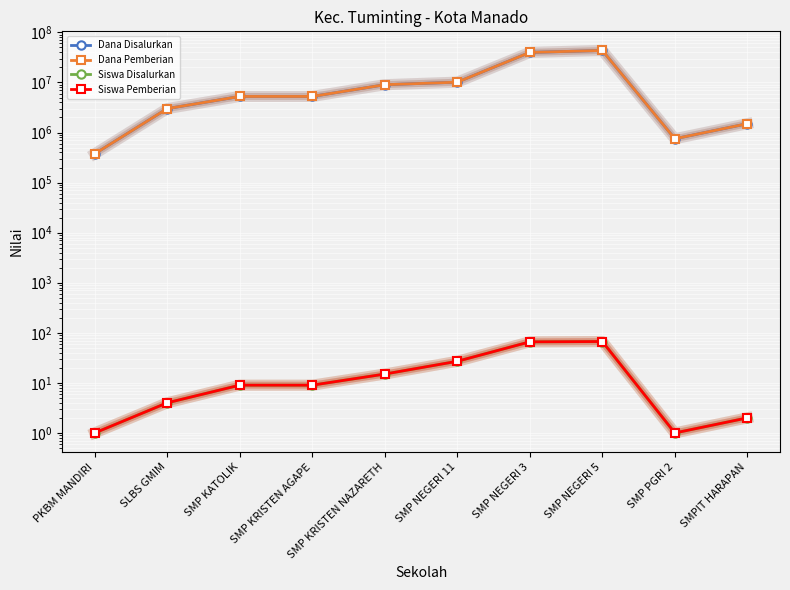

Count the number of categories in the chart.

10